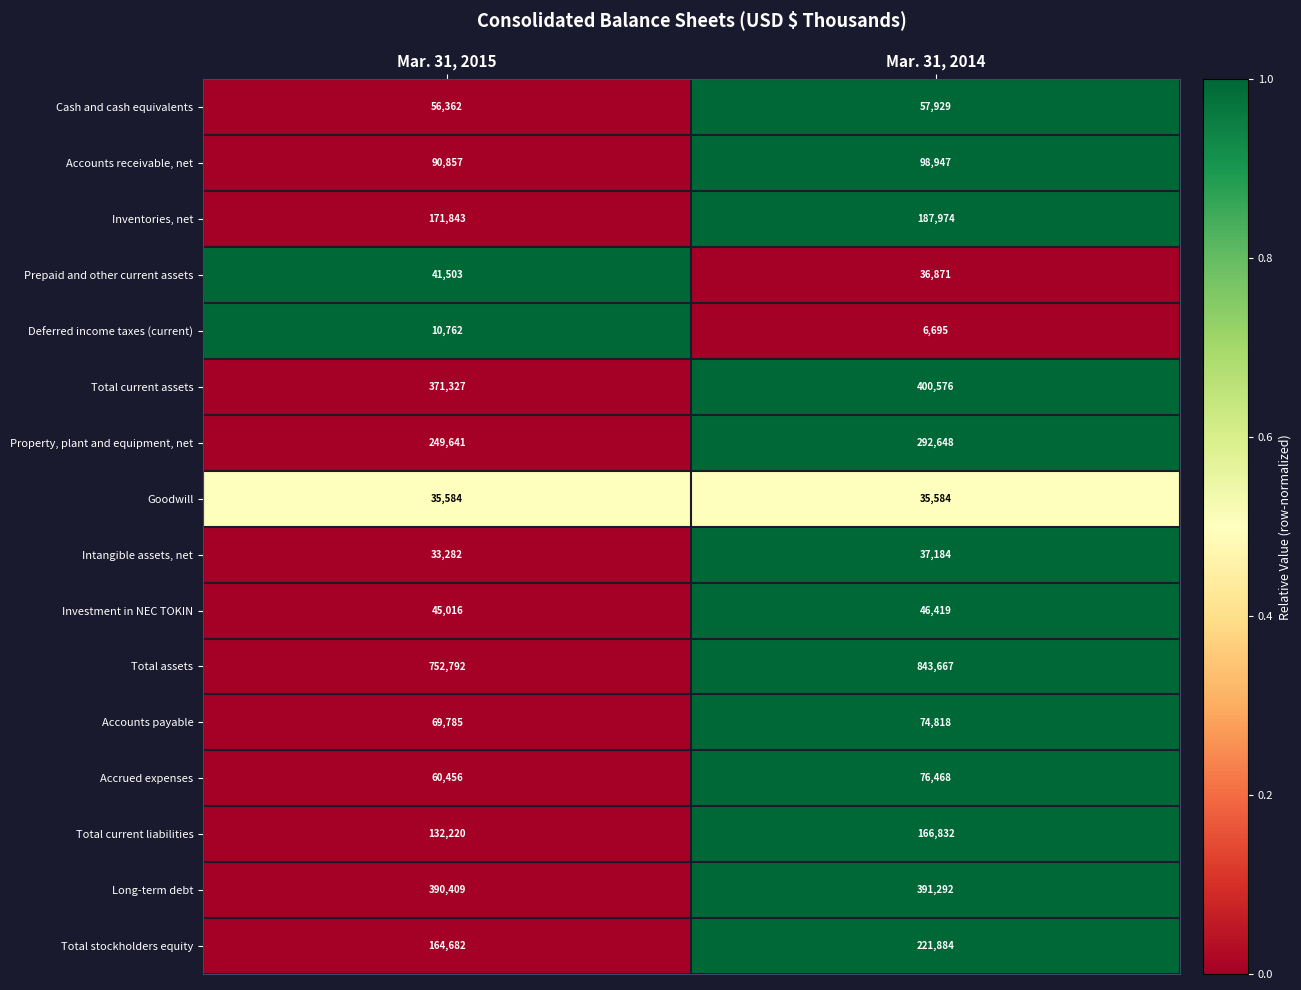

Rank the series at Mar. 31, 2015 from lowest to highest value.

Deferred income taxes (current), Intangible assets, net, Goodwill, Prepaid and other current assets, Investment in NEC TOKIN, Cash and cash equivalents, Accrued expenses, Accounts payable, Accounts receivable, net, Total current liabilities, Total stockholders equity, Inventories, net, Property, plant and equipment, net, Total current assets, Long-term debt, Total assets